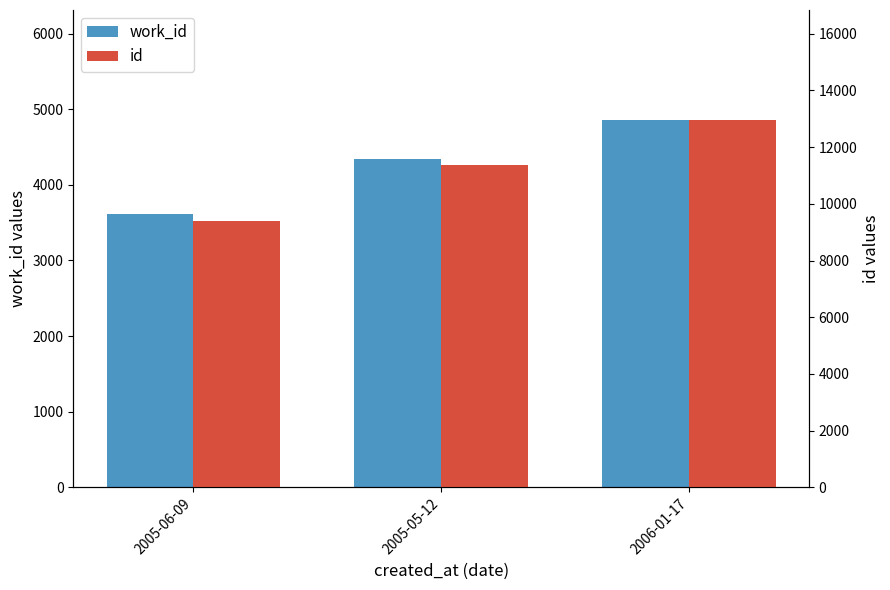

Rank the categories by work_id value from highest to lowest.

2006-01-17, 2005-05-12, 2005-06-09